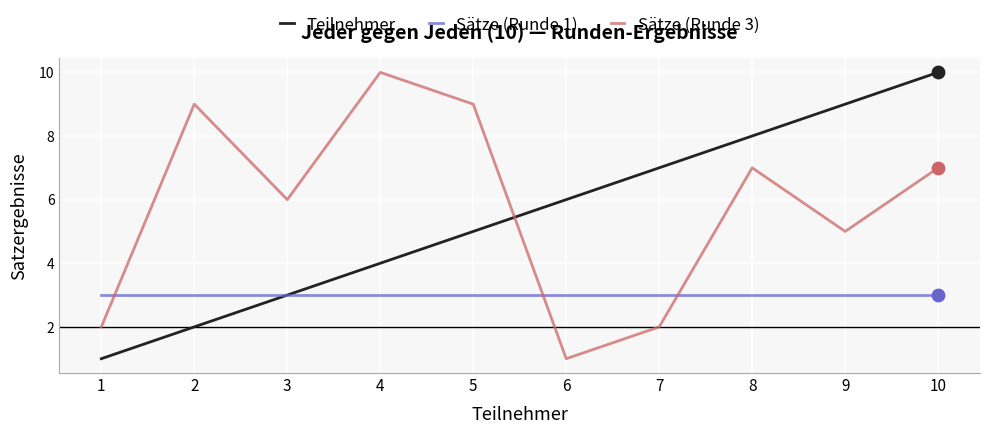

After their last crossing, which series has the higher values: Teilnehmer or Sätze (Runde 3)?

Teilnehmer